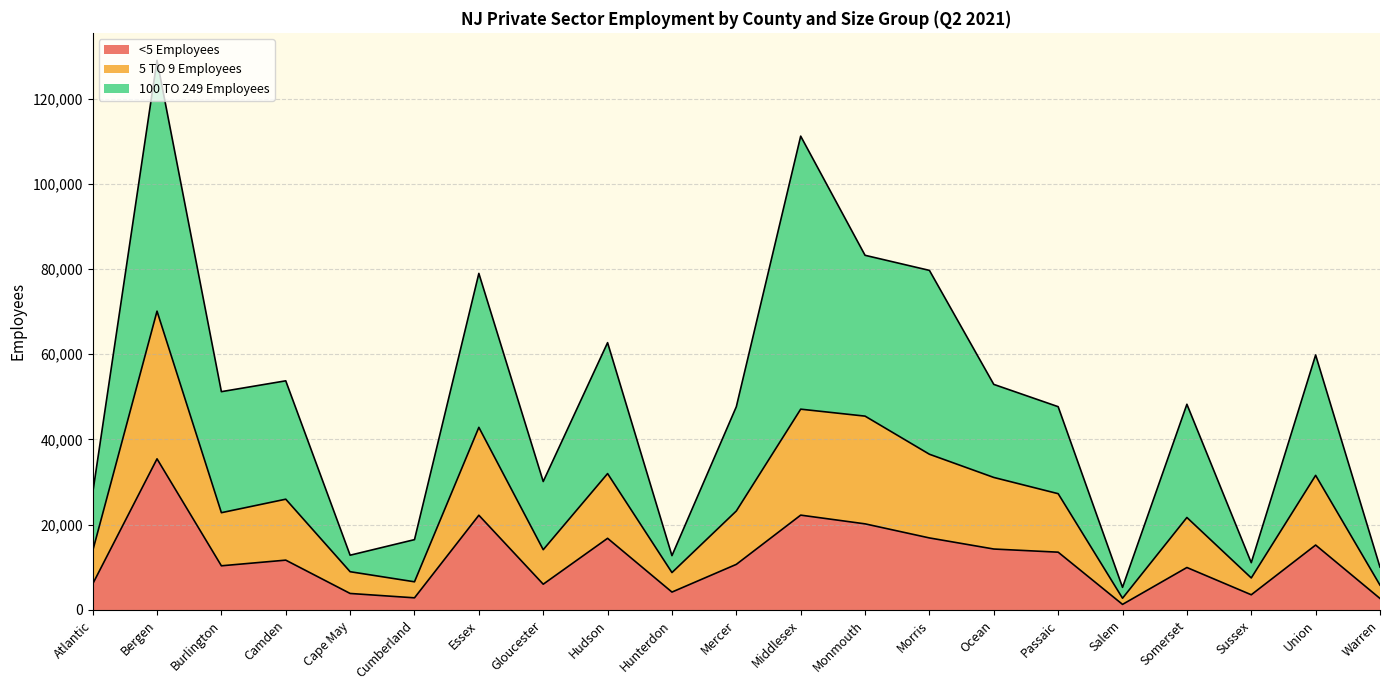

Reading right to left, transcribe all the data shown in this chart.

<5 Employees: Warren=2706	Union=15238	Sussex=3573	Somerset=9970	Salem=1315	Passaic=13566	Ocean=14305	Morris=16906	Monmouth=20211	Middlesex=22257	Mercer=10707	Hunterdon=4205	Hudson=16819	Gloucester=6051	Essex=22232	Cumberland=2855	Cape May=3880	Camden=11697	Burlington=10369	Bergen=35462	Atlantic=6096
5 TO 9 Employees: Warren=5831	Union=31589	Sussex=7519	Somerset=21703	Salem=2764	Passaic=27287	Ocean=31096	Morris=36539	Monmouth=45484	Middlesex=47115	Mercer=23226	Hunterdon=8782	Hudson=32002	Gloucester=14146	Essex=42851	Cumberland=6616	Cape May=8982	Camden=25995	Burlington=22828	Bergen=70111	Atlantic=13842
100 TO 249 Employees: Warren=10053	Union=59831	Sussex=11101	Somerset=48268	Salem=5314	Passaic=47698	Ocean=52927	Morris=79673	Monmouth=83215	Middlesex=111171	Mercer=47692	Hunterdon=12755	Hudson=62720	Gloucester=30142	Essex=78968	Cumberland=16509	Cape May=12856	Camden=53767	Burlington=51224	Bergen=128955	Atlantic=27375